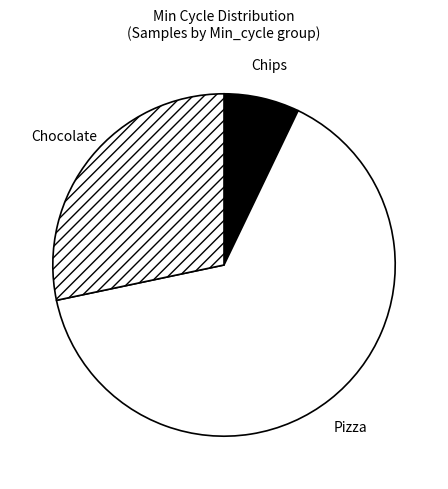

Count the number of slices in the pie.

3